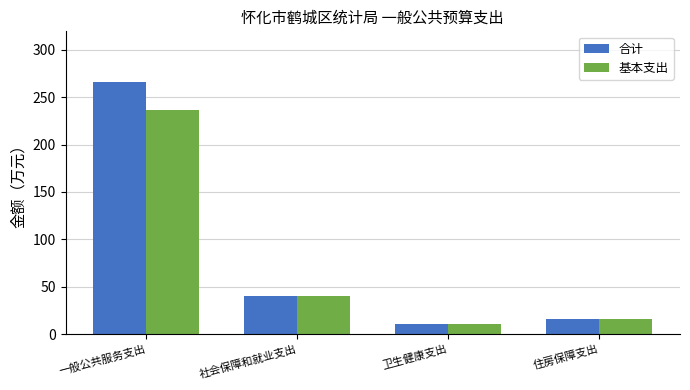

At which label does 基本支出 reach its peak?

一般公共服务支出